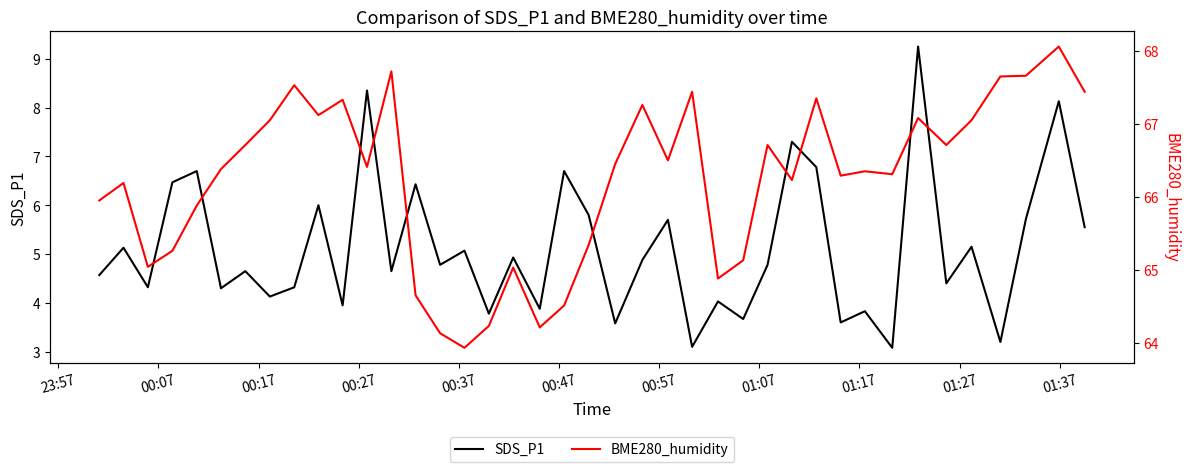

What is the minimum value for SDS_P1?

3.1